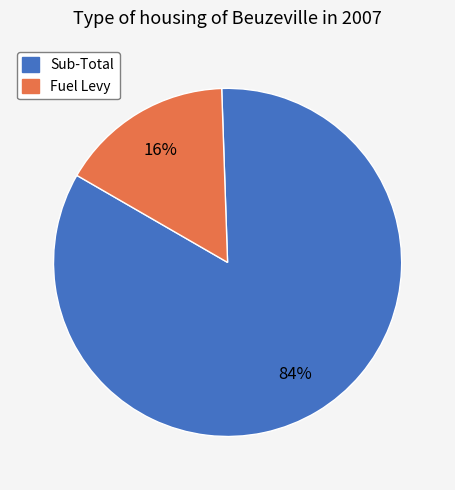

What is the majority slice?

Sub-Total